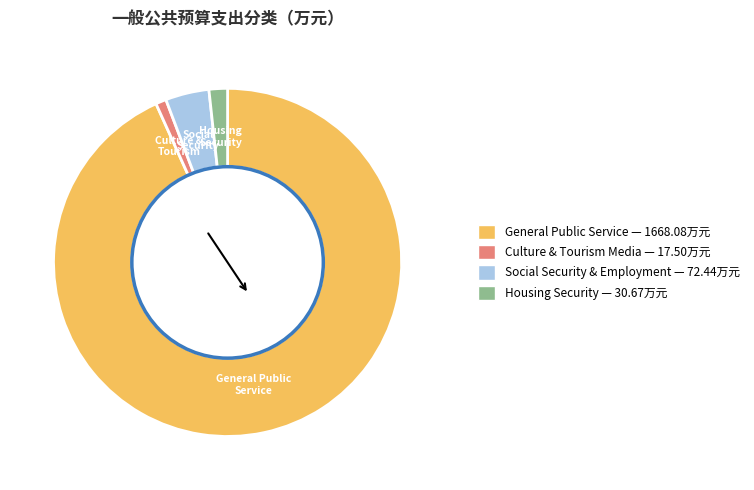

Is there any slice that represents more than half of the pie?

Yes